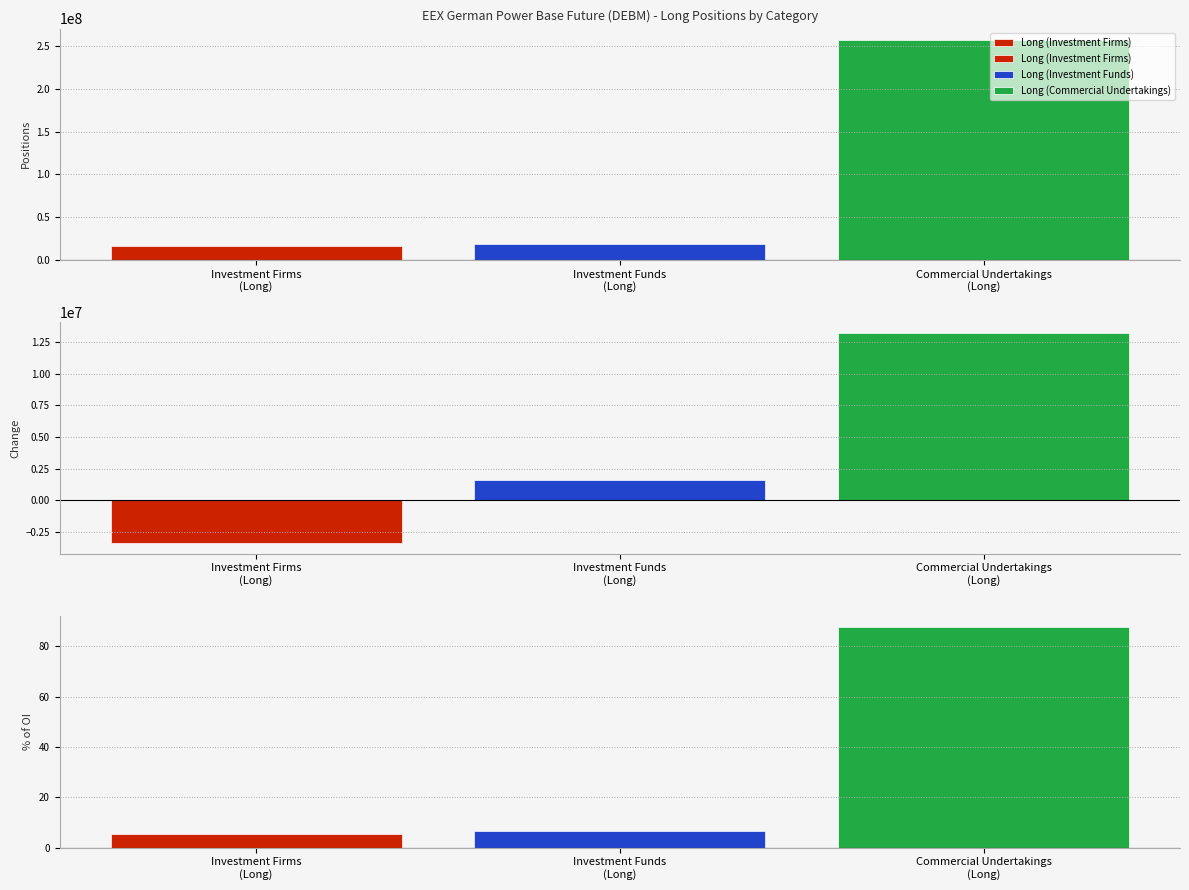

Rank the categories by value from highest to lowest.

Commercial Undertakings
(Long), Investment Funds
(Long), Investment Firms
(Long)